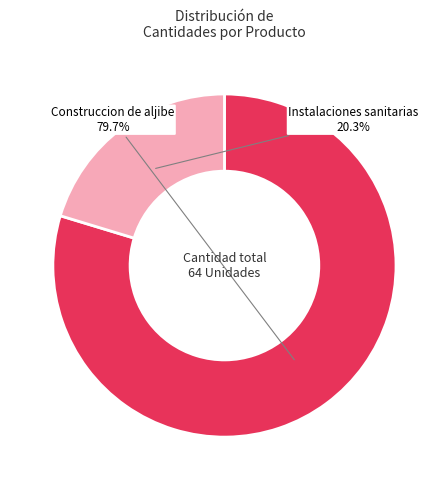

To the nearest percent, what is the difference between the largest and smallest slice percentages?

59%